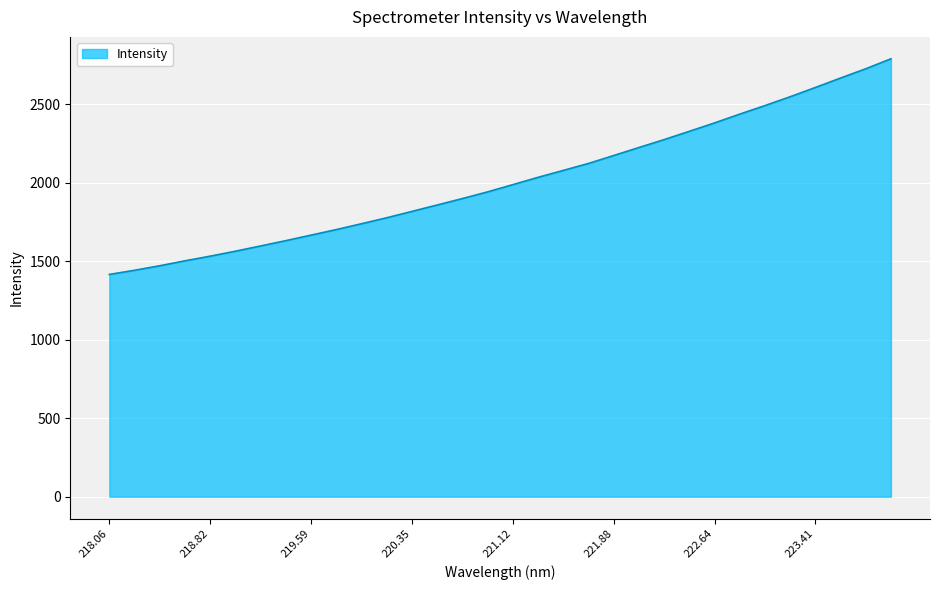

Reading right to left, extract all data points from this chart.

2790.6	2726.9	2668.0	2607.7	2548.9	2492.5	2438.1	2382.0	2328.7	2275.8	2225.5	2174.5	2123.9	2079.6	2035.4	1988.9	1942.8	1900.2	1859.2	1818.4	1777.9	1739.8	1702.5	1667.2	1632.0	1598.1	1564.6	1533.0	1503.3	1471.8	1442.9	1416.4